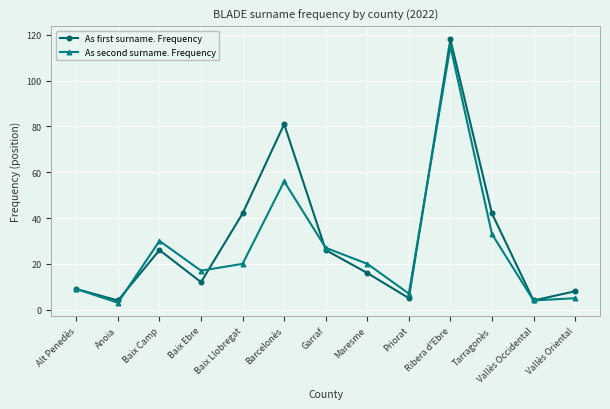

How many categories are shown in the chart?

13